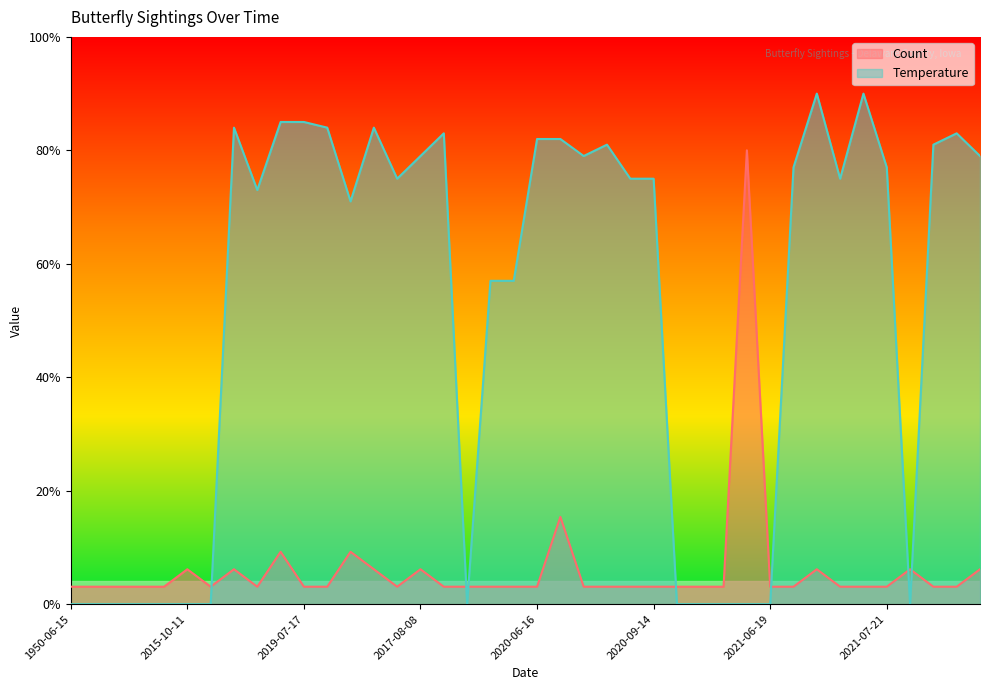

In Count, how many points are lower than both neighbors (excluding endpoints)?

3